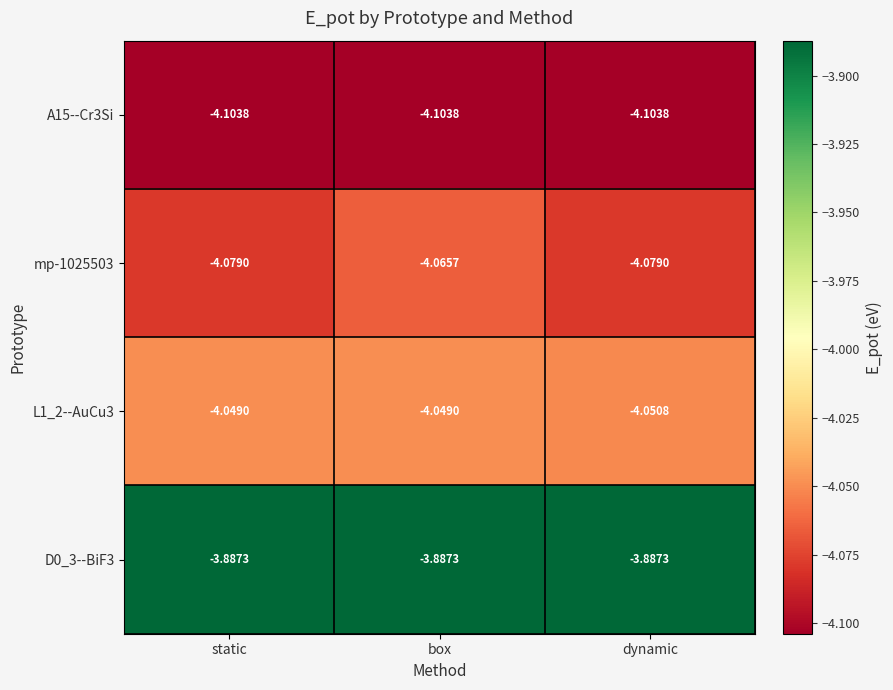

Rank the series by their maximum value, from highest to lowest.

D0_3--BiF3, L1_2--AuCu3, mp-1025503, A15--Cr3Si